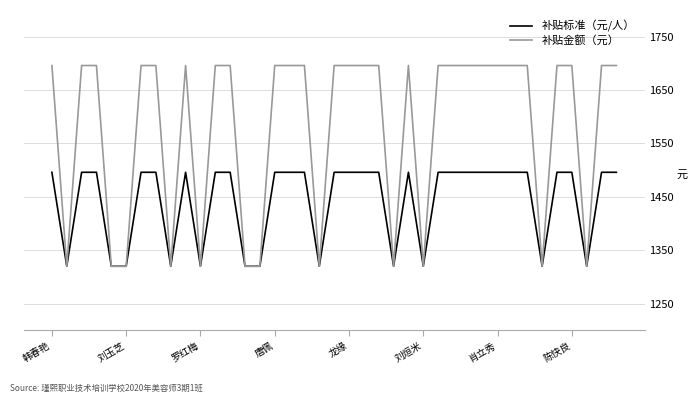

List the series in order of their peak value, lowest first.

补贴标准（元/人）, 补贴金额（元）